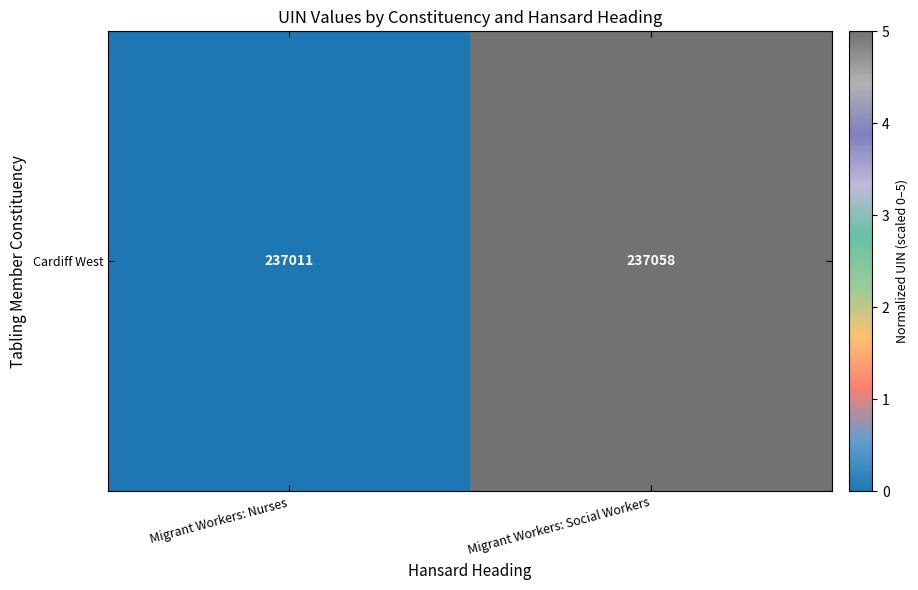

What is the difference between the values at Migrant Workers: Social Workers and Migrant Workers: Nurses?

5.0